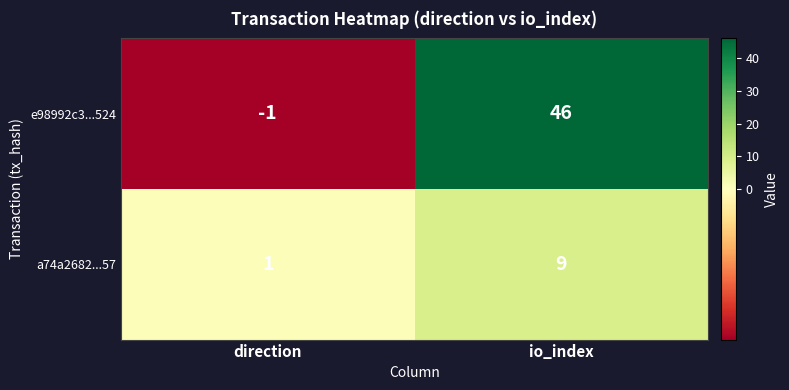

Which series has the widest spread of values?

e98992c3...524